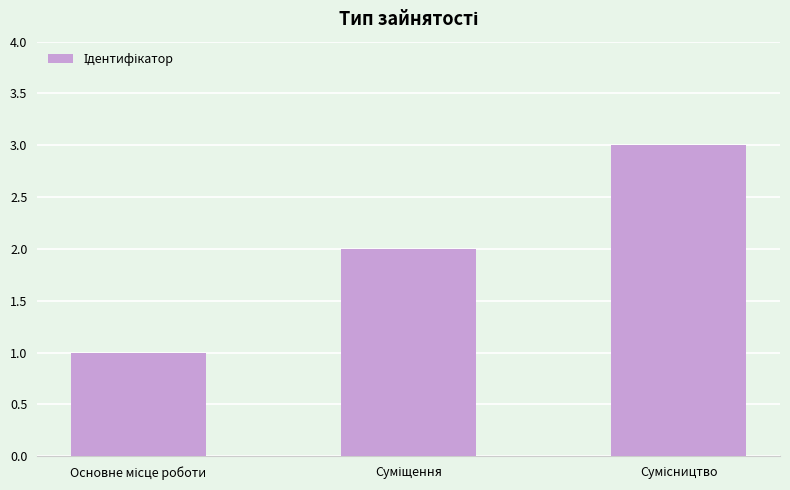

What is the sum of all values?

6